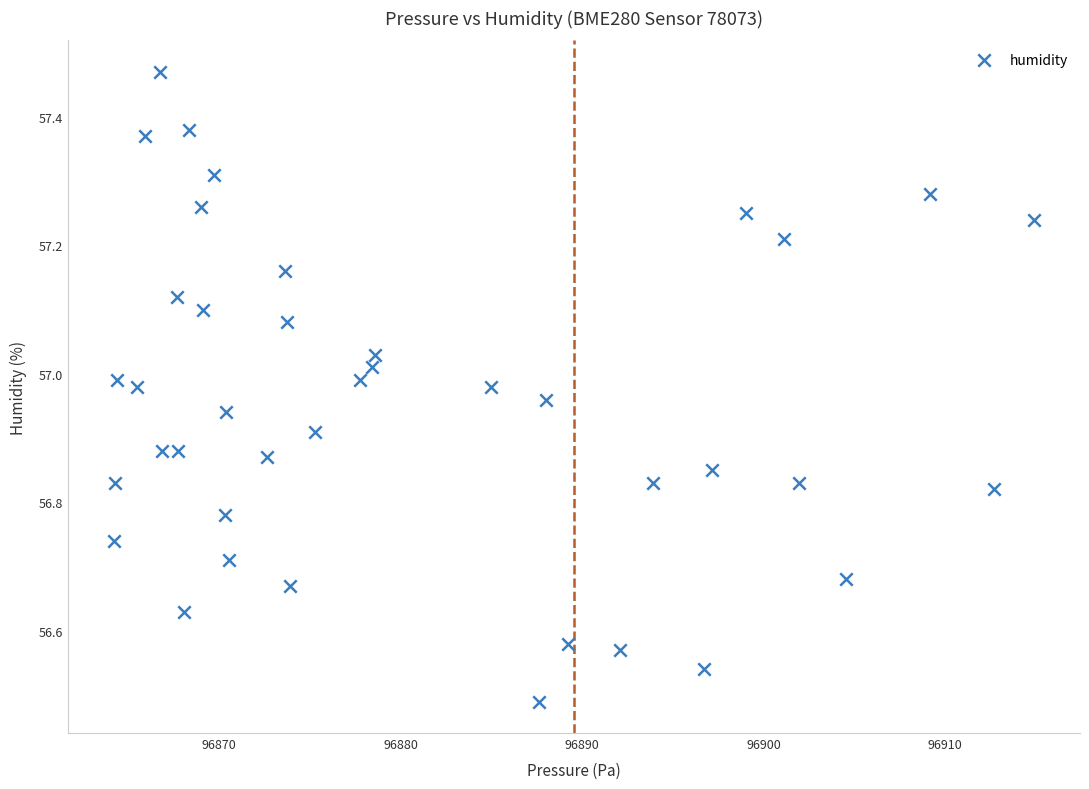

What is the range of X values (max minus min)?

50.7